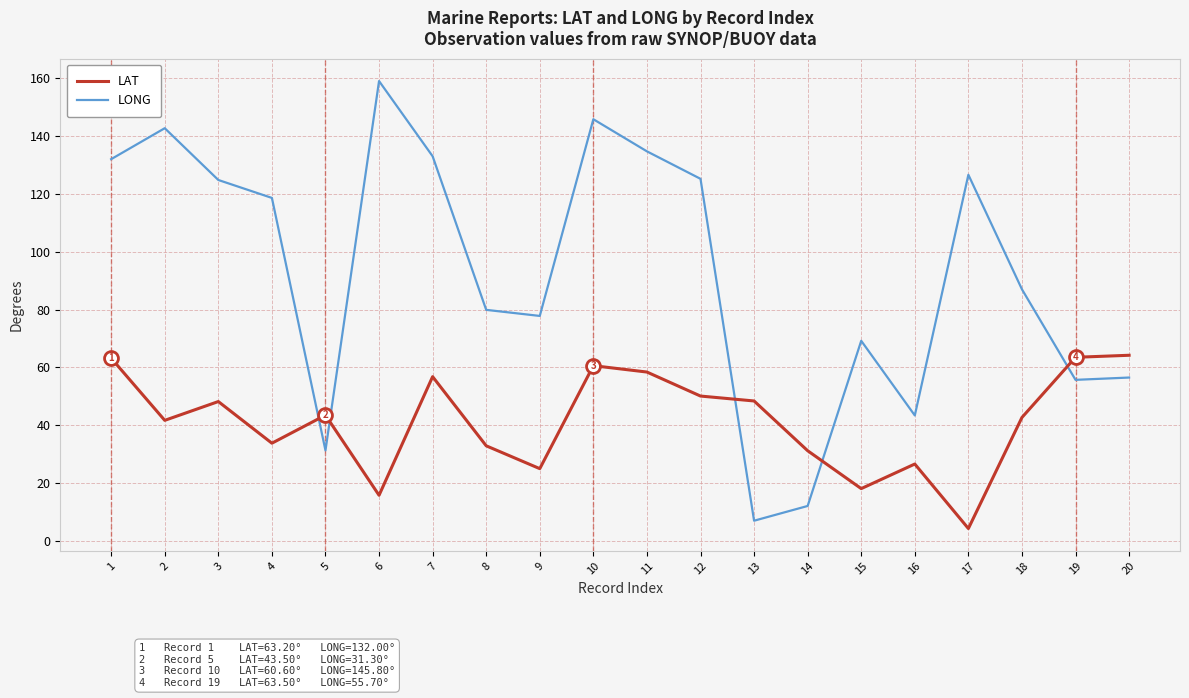

After their last crossing, which series has the higher values: LAT or LONG?

LAT